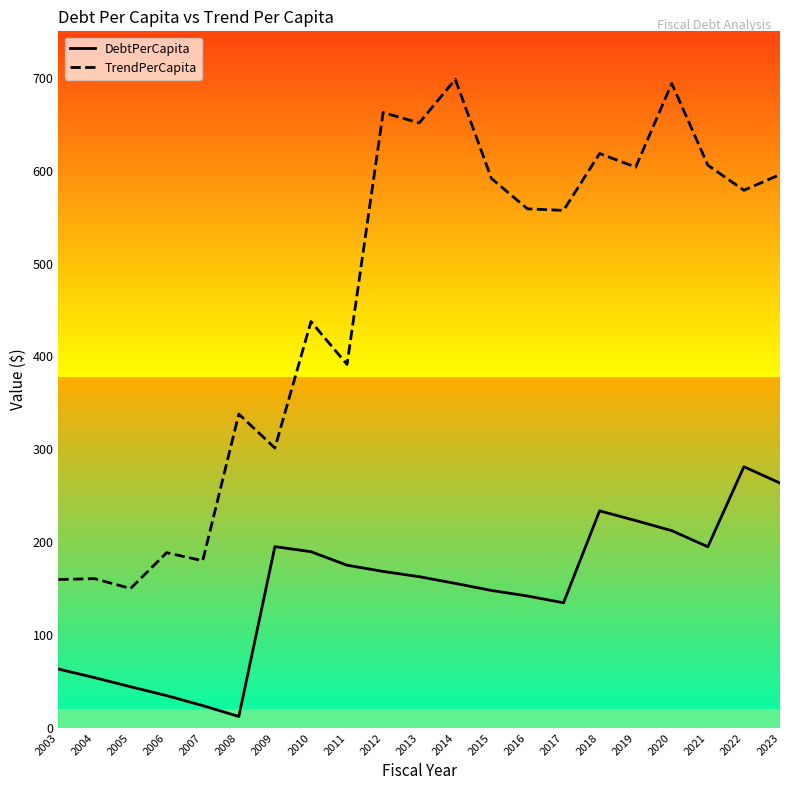

Reading left to right, extract all data points from this chart.

DebtPerCapita: 2003=63.4	2004=54.1	2005=44.3	2006=34.8	2007=24.1	2008=12.3	2009=195.2	2010=189.7	2011=175.2	2012=168.5	2013=162.8	2014=155.6	2015=148.0	2016=142.0	2017=134.7	2018=233.7	2019=223.3	2020=212.4	2021=195.1	2022=281.2	2023=263.7
TrendPerCapita: 2003=159.8	2004=160.7	2005=150.2	2006=188.7	2007=180.0	2008=337.9	2009=301.4	2010=437.5	2011=391.3	2012=662.6	2013=651.4	2014=698.3	2015=591.7	2016=558.9	2017=557.2	2018=618.4	2019=603.8	2020=693.9	2021=605.9	2022=578.9	2023=595.8